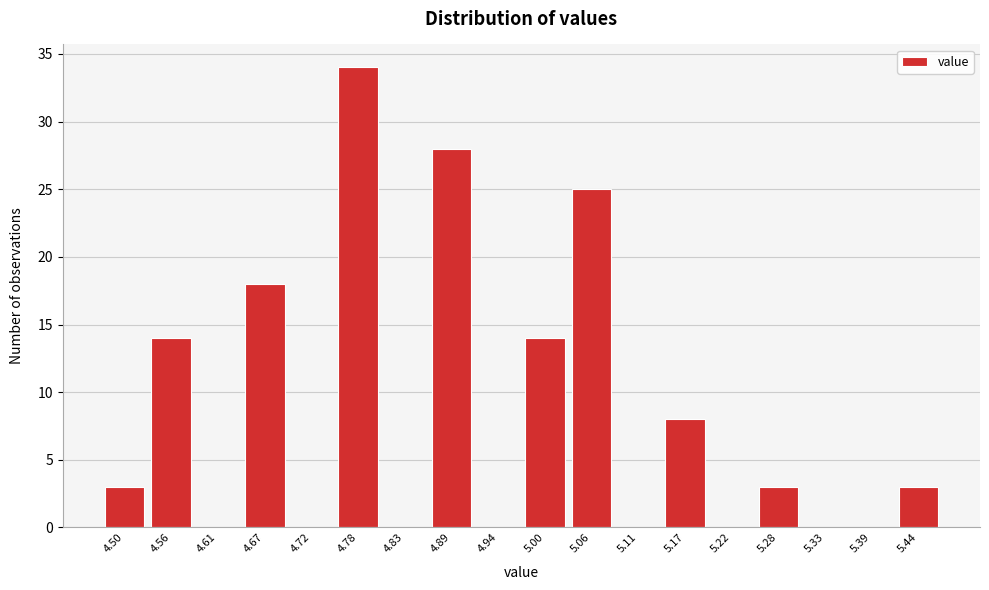

Reading right to left, list all the values displayed in this chart.

5.44=3	5.39=0	5.33=0	5.28=3	5.22=0	5.17=8	5.11=0	5.06=25	5.00=14	4.94=0	4.89=28	4.83=0	4.78=34	4.72=0	4.67=18	4.61=0	4.56=14	4.50=3